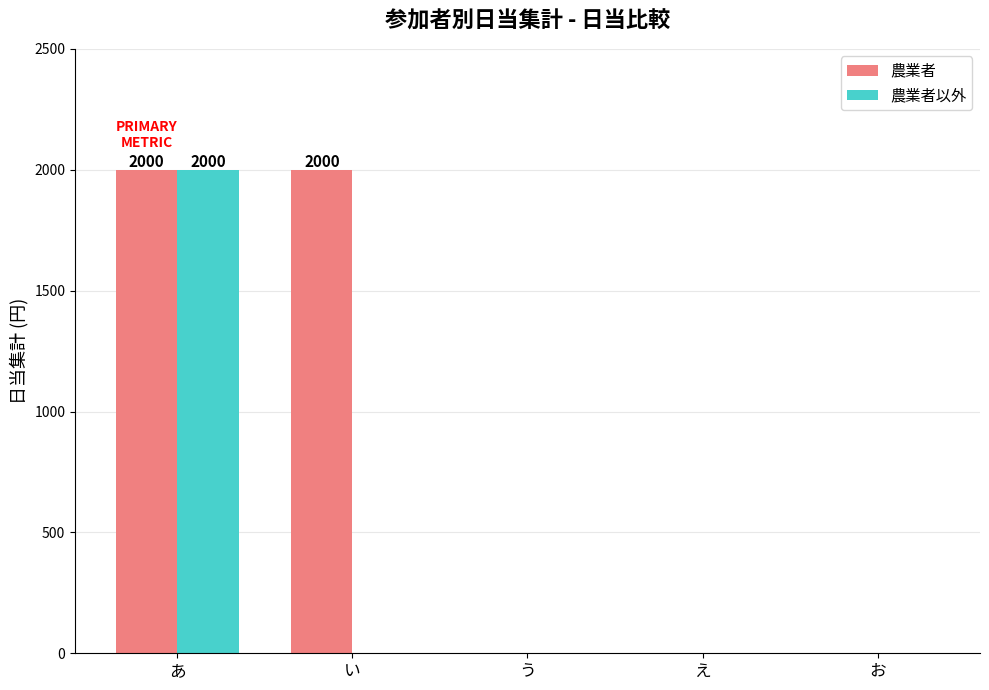

Is it true that 農業者 equals 0 at う?

True